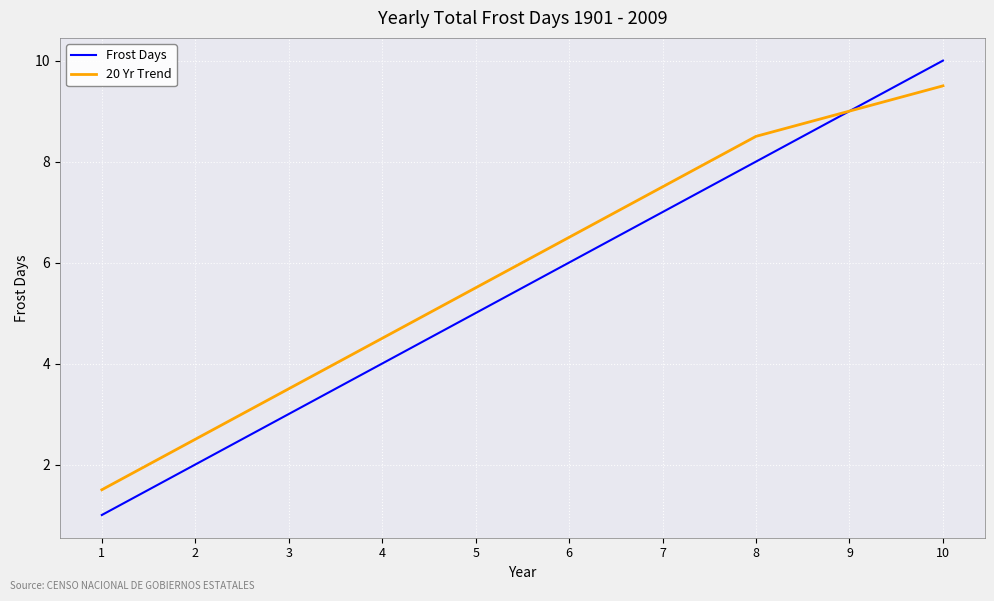

What is the difference between the second highest and minimum values in the 20 Yr Trend series?

7.5